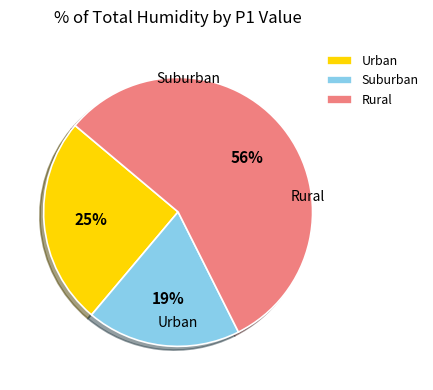

To the nearest percent, what percentage of the pie is Urban?

25%